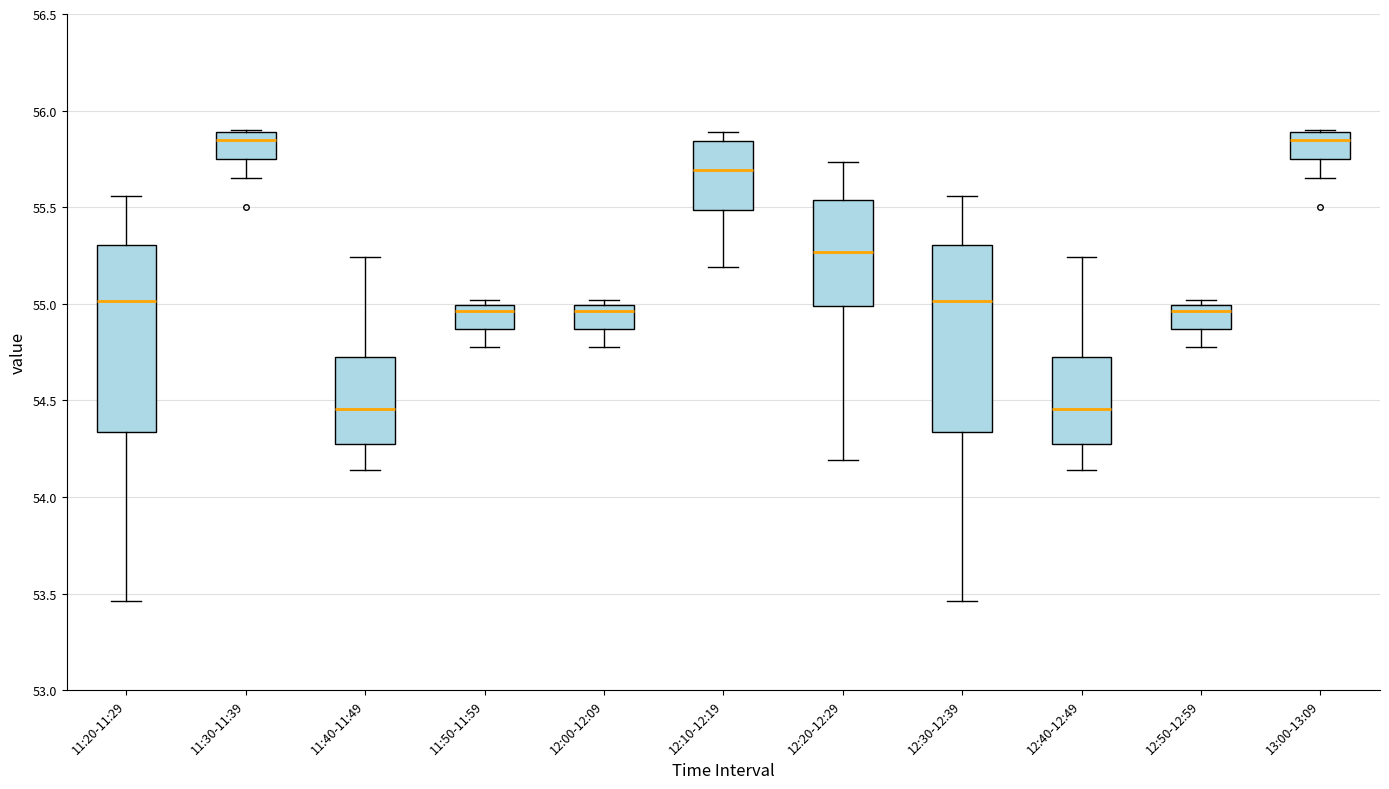

Reading left to right, read every box against the y-axis: the position of its median line, the range the box covers, and the ends of its whiskers. The values are not printed on the chart, so give them approximately, as read against the axis.

11:20-11:29: median 55.00, box 54.35 to 55.30, whiskers 53.45 to 55.55
11:30-11:39: median 55.85, box 55.75 to 55.90, whiskers 55.65 to 55.90
11:40-11:49: median 54.45, box 54.25 to 54.75, whiskers 54.15 to 55.25
11:50-11:59: median 54.95, box 54.85 to 55.00, whiskers 54.75 to 55.00 (just above the box's upper edge)
12:00-12:09: median 54.95, box 54.85 to 55.00, whiskers 54.75 to 55.00 (just above the box's upper edge)
12:10-12:19: median 55.70, box 55.50 to 55.85, whiskers 55.20 to 55.90
12:20-12:29: median 55.25, box 55.00 to 55.55, whiskers 54.20 to 55.75
12:30-12:39: median 55.00, box 54.35 to 55.30, whiskers 53.45 to 55.55
12:40-12:49: median 54.45, box 54.25 to 54.75, whiskers 54.15 to 55.25
12:50-12:59: median 54.95, box 54.85 to 55.00, whiskers 54.75 to 55.00 (just above the box's upper edge)
13:00-13:09: median 55.85, box 55.75 to 55.90, whiskers 55.65 to 55.90